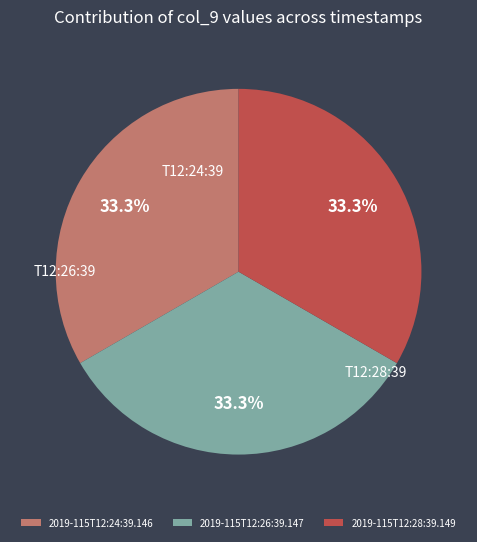

To the nearest percent, what percentage of the pie is 2019-115T12:24:39.146?

33%